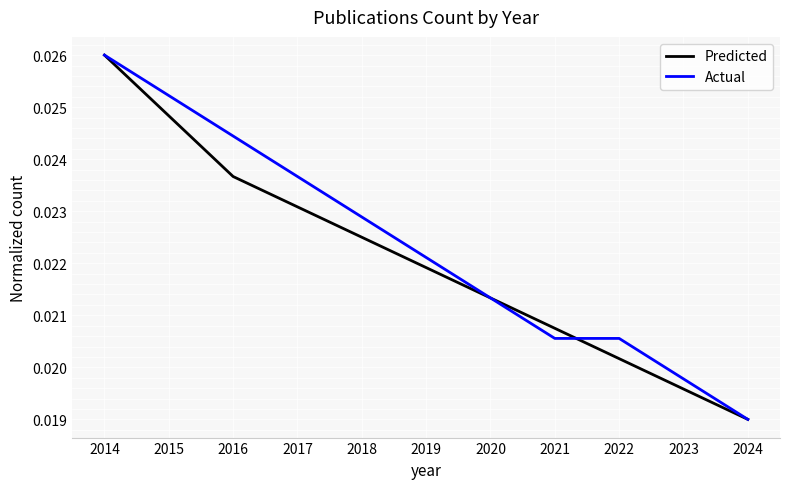

At which category is the sum across all series the highest?

2014